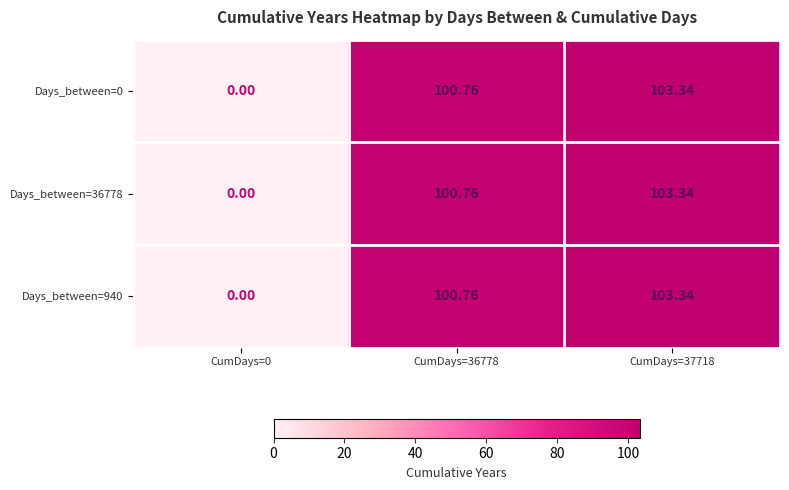

Is the value of Days_between=36778 at CumDays=37718 greater than the value of Days_between=940 at CumDays=0?

Yes